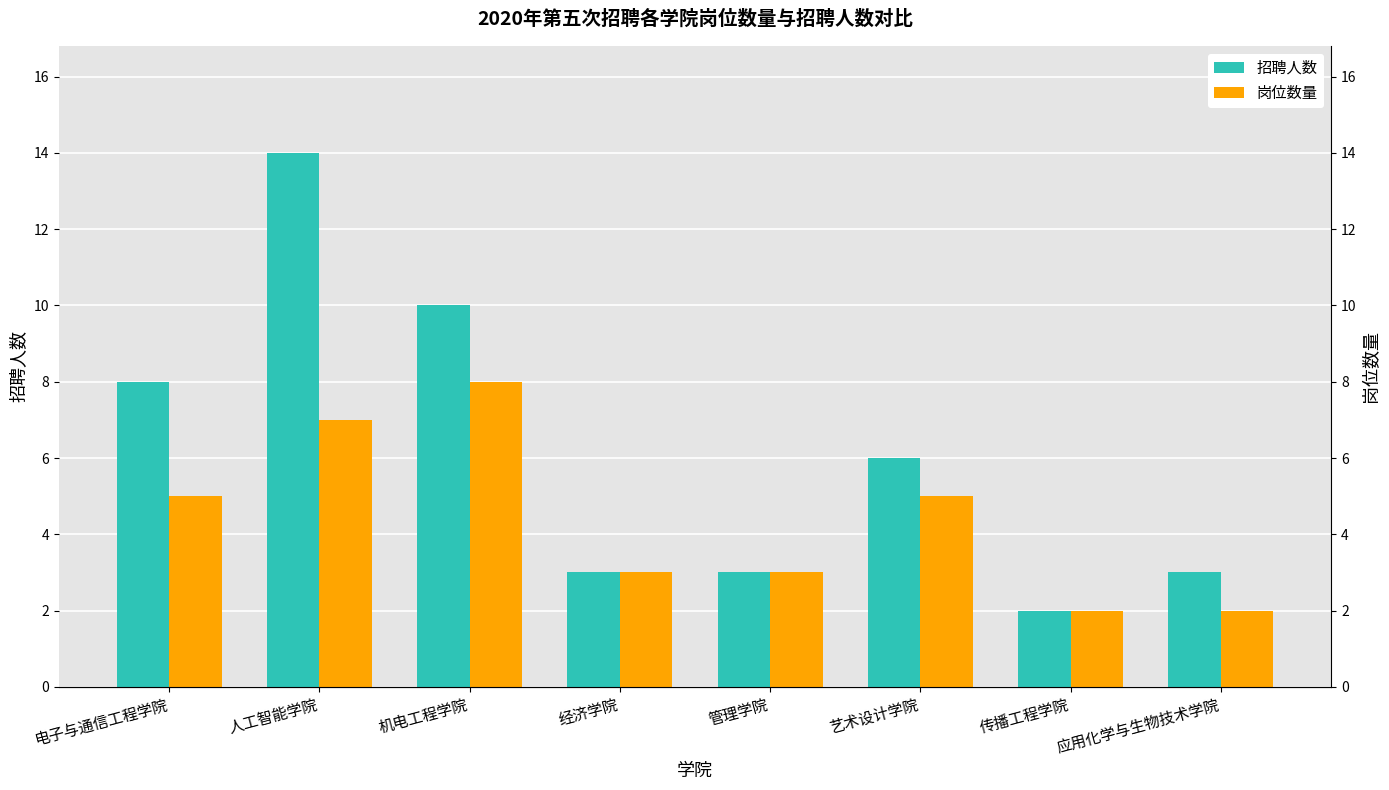

Is it true that 招聘人数 equals 4 at 机电工程学院?

False